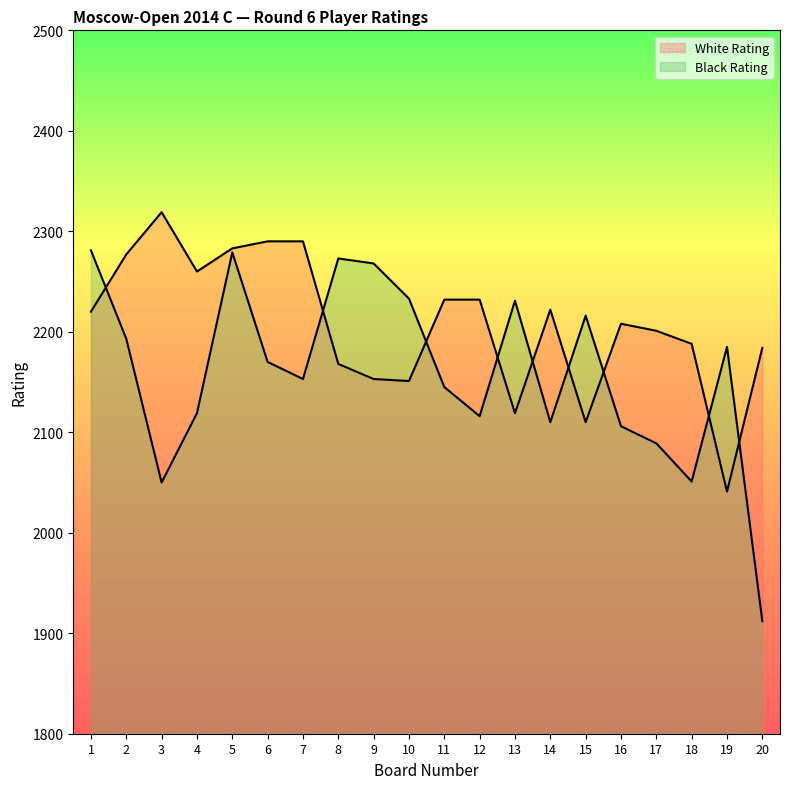

What is the average value of the White Rating series?

2207